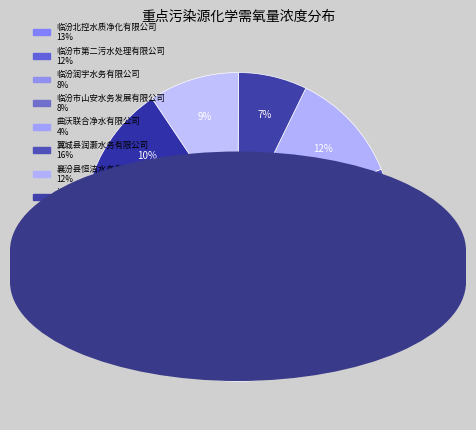

Rank the categories by value from lowest to highest.

曲沃联合净水有限公司, 洪洞县晟源污水处理有限公司, 临汾润宇水务有限公司, 临汾市山安水务发展有限公司, 洪洞为民水务有限公司, 侯马市政通污水处理有限责任公司, 襄汾县恒洁水务有限公司, 临汾市第二污水处理有限公司, 临汾北控水质净化有限公司, 翼城县润灏水务有限公司